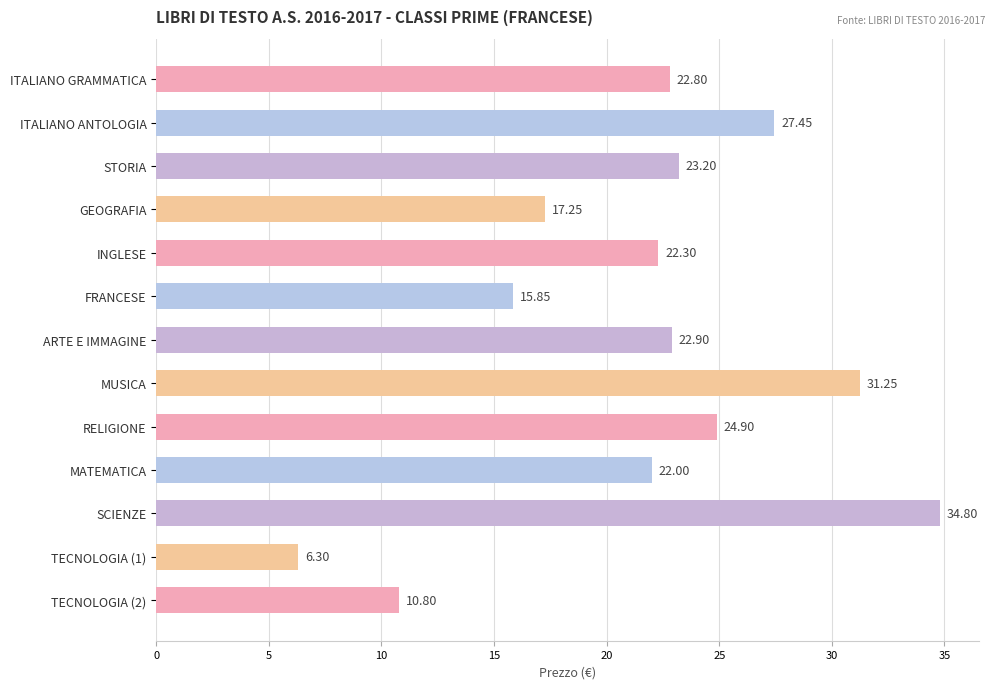

Which label corresponds to the largest value in the chart?

SCIENZE